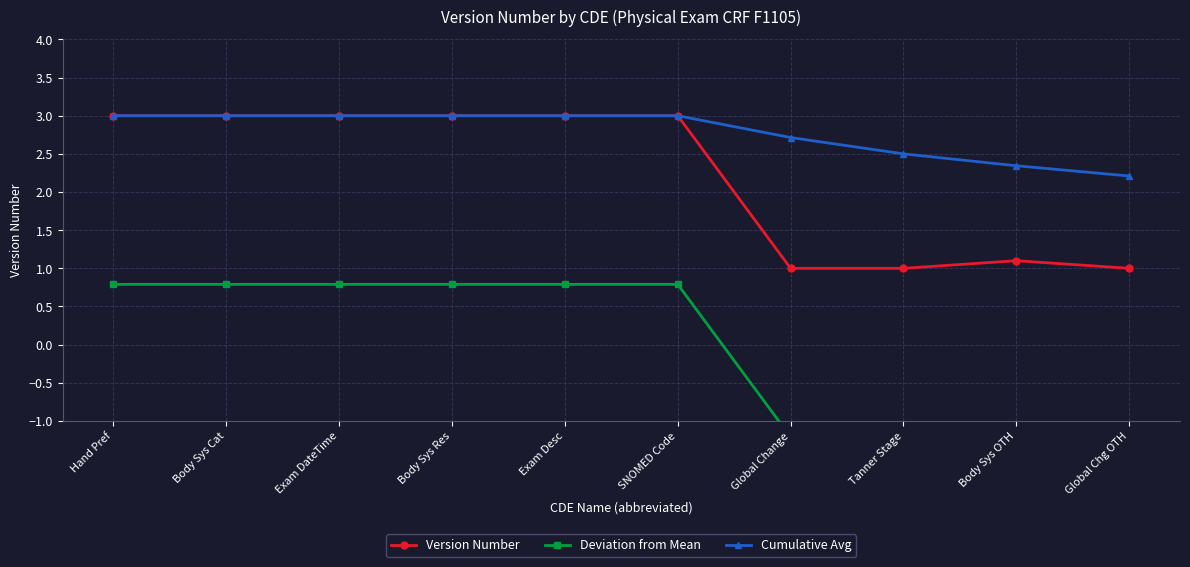

How many positive values does the Deviation from Mean series have?

6